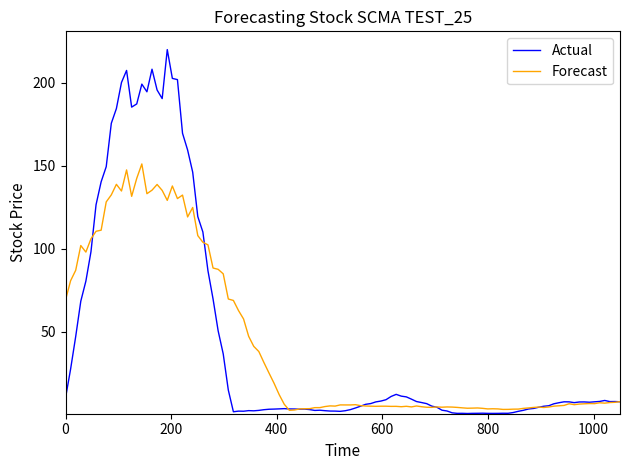

Which series has the widest spread of values?

Actual